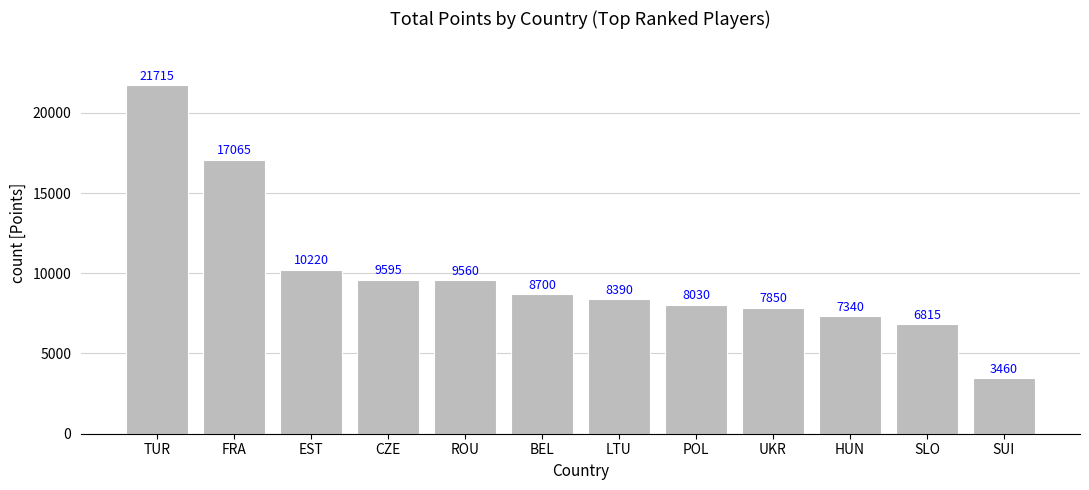

List the labels in order of value, smallest first.

SUI, SLO, HUN, UKR, POL, LTU, BEL, ROU, CZE, EST, FRA, TUR